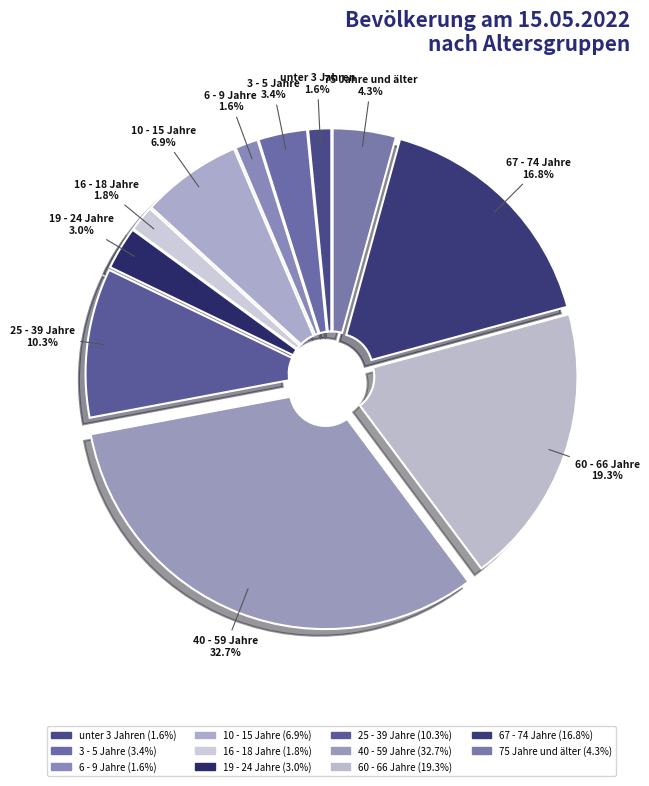

Count the number of slices in the pie.

11